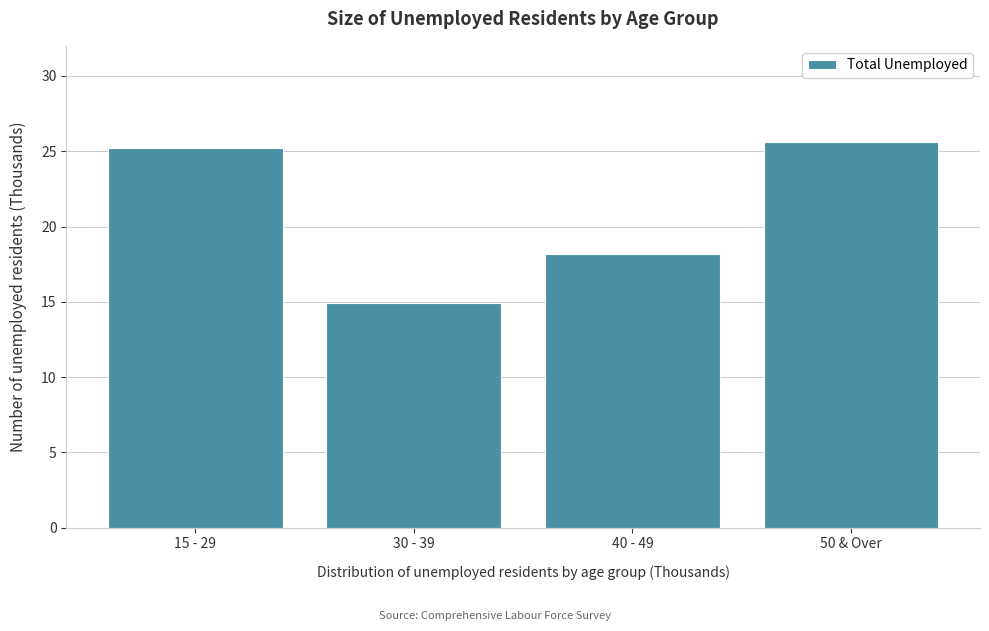

Reading left to right, what are all the values shown in this chart?

15 - 29=25.2	30 - 39=14.9	40 - 49=18.2	50 & Over=25.6